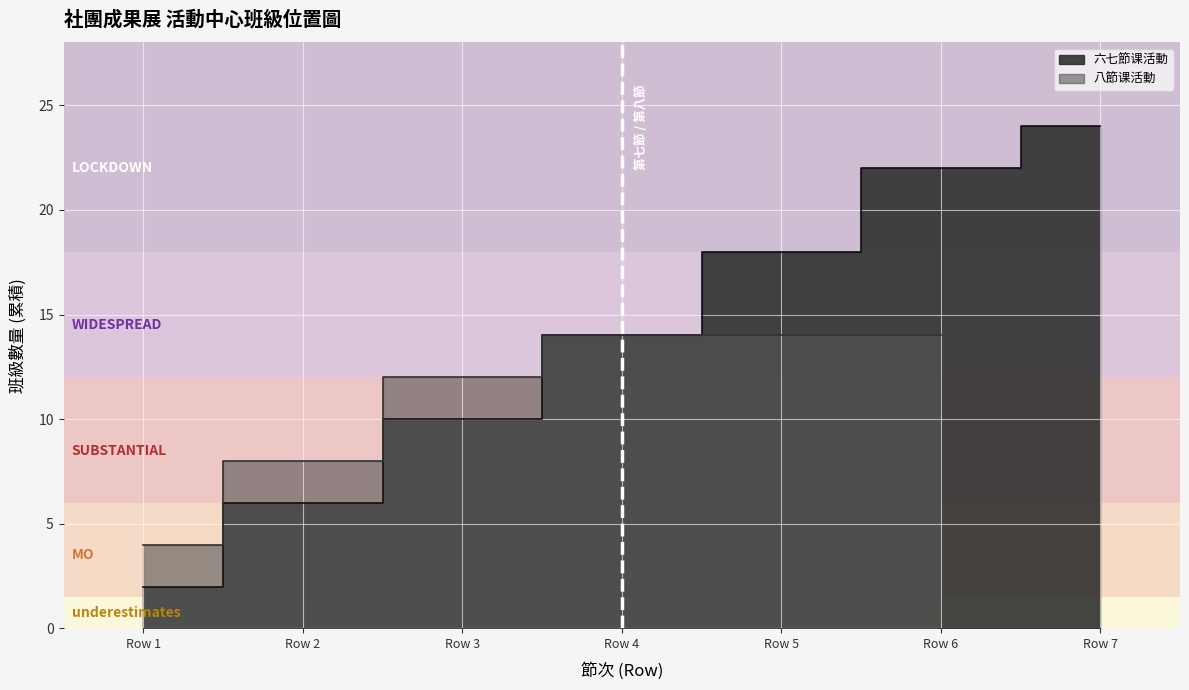

What is the smallest value displayed?

2